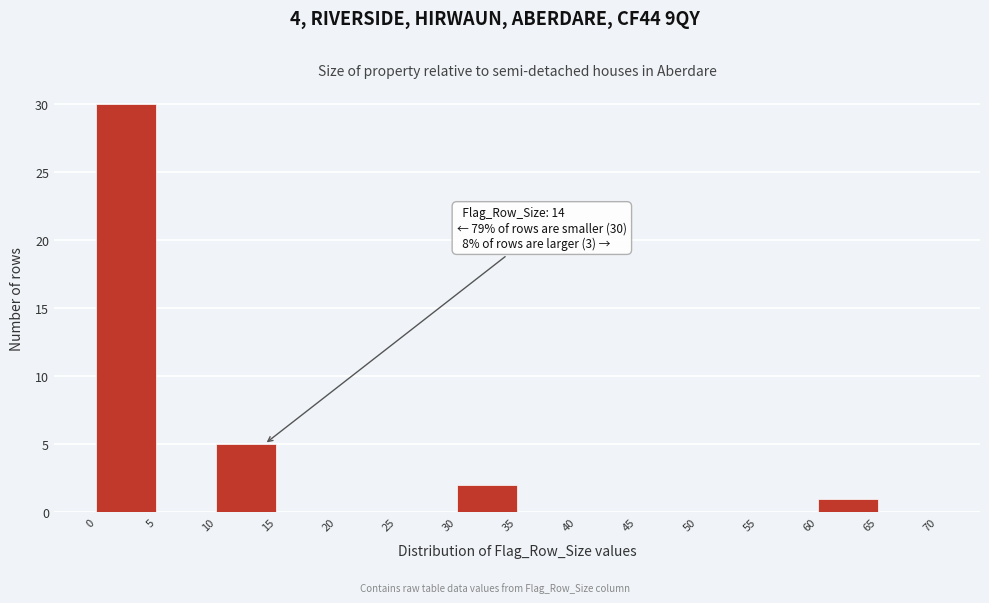

Over which range of the x-axis is the bar tallest?

0 to 5